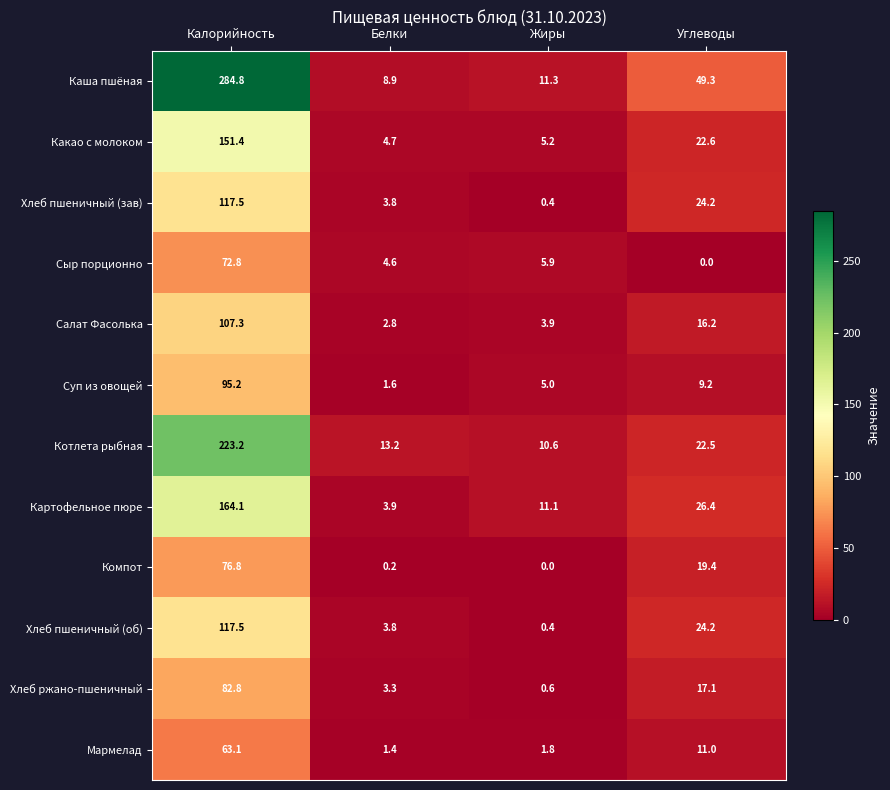

The value of Сыр порционно at Калорийность is 96.7. True or false?

False